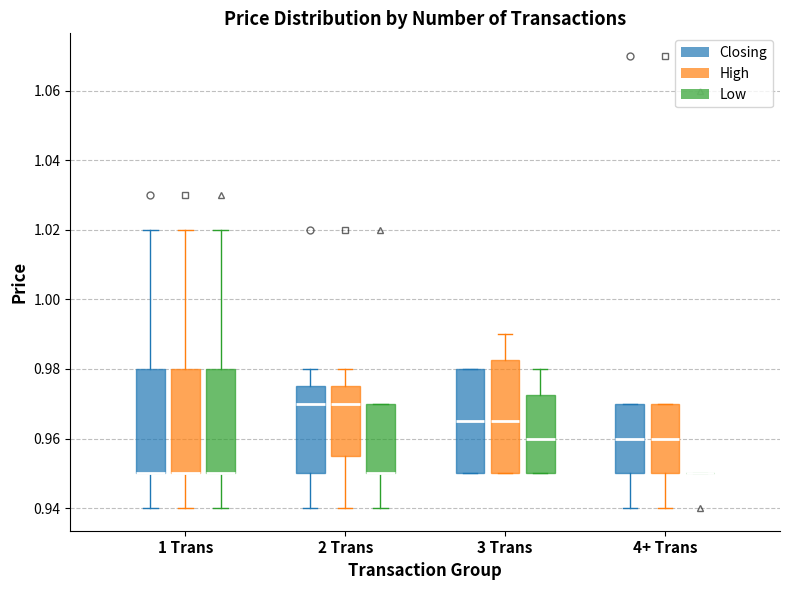

Comparing the boxes themselves (not the whiskers), which one is the tallest?

3 Trans (High)